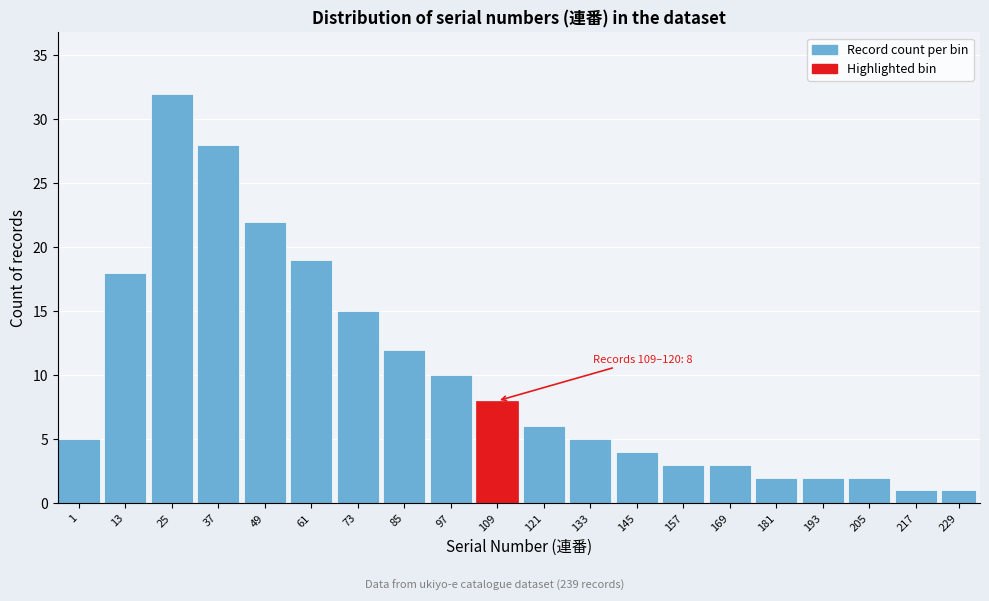

Reading right to left, what are all the values shown in this chart?

1	1	2	2	2	3	3	4	5	6	8	10	12	15	19	22	28	32	18	5